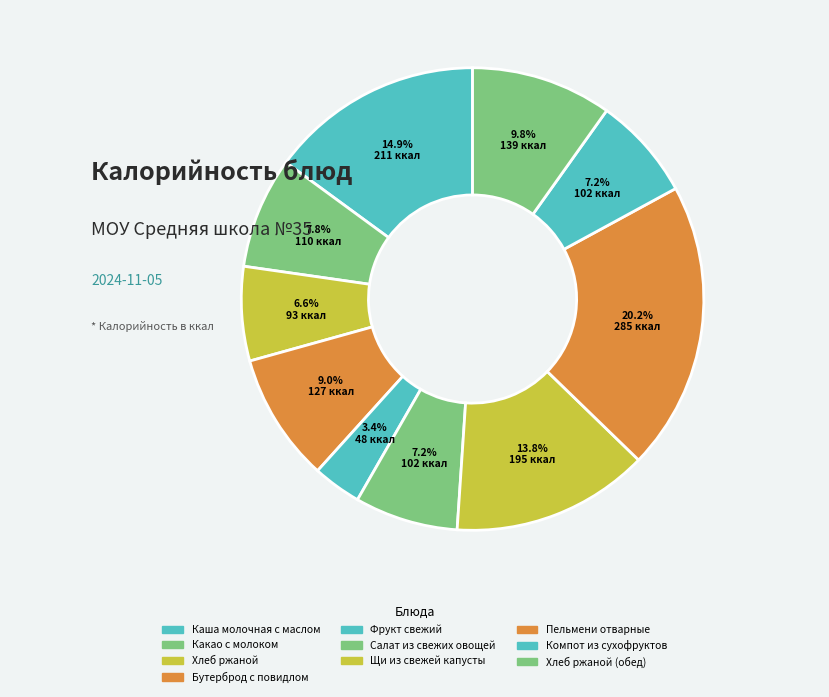

Which slice is the largest?

Пельмени отварные